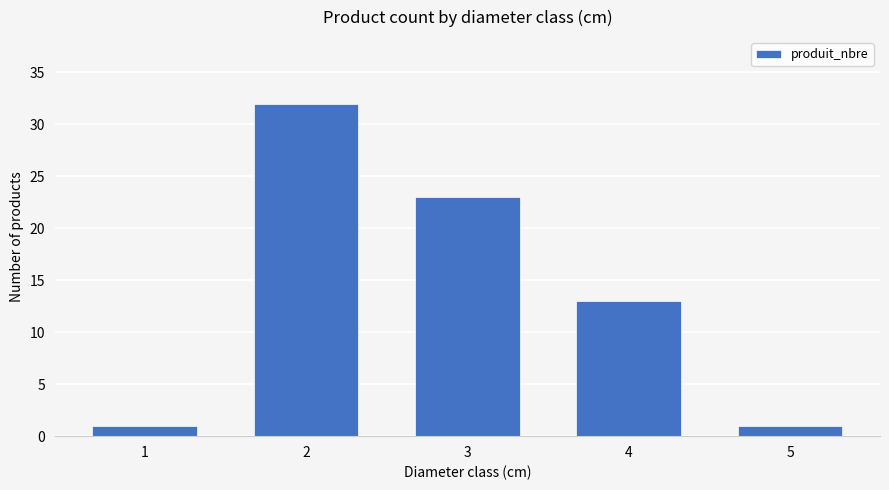

What is the change in value from 2 to 4?

-19